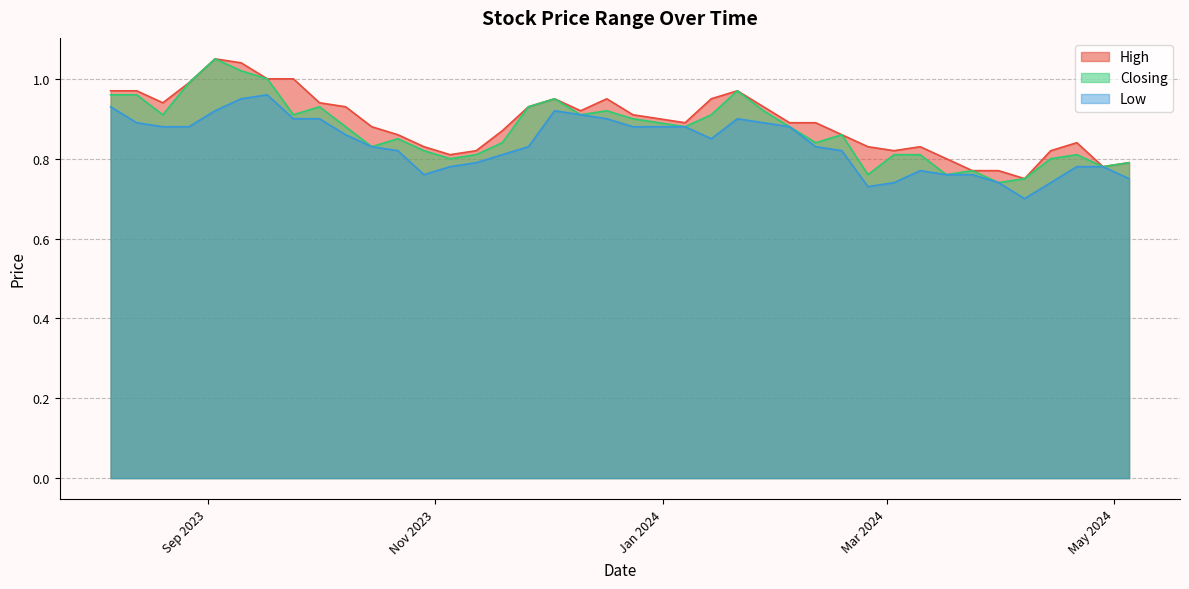

What are all the series names shown in the legend?

High, Closing, Low